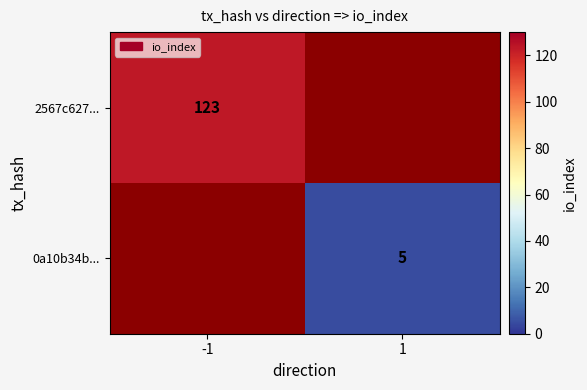

Is the value of 2567c627... at -1 greater than the value of 0a10b34b... at 1?

Yes